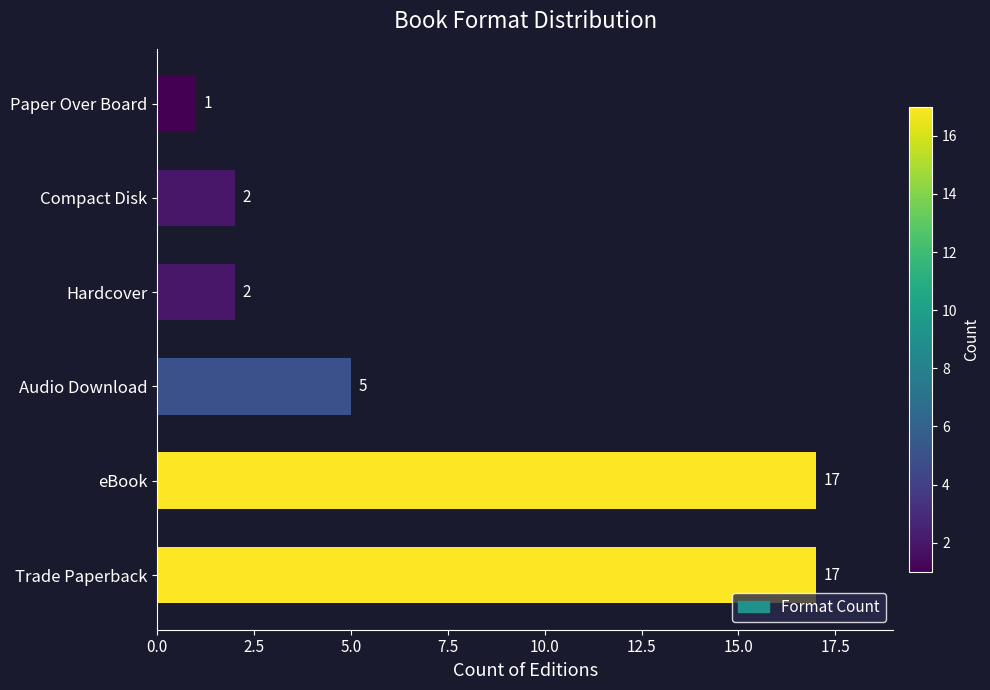

Which category has the lowest value across all series?

Paper Over Board